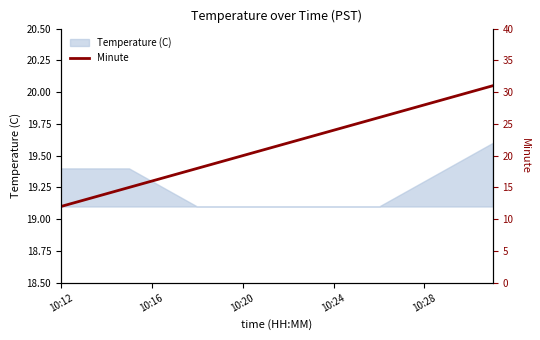

What is the value of the 13th point from the left?

24